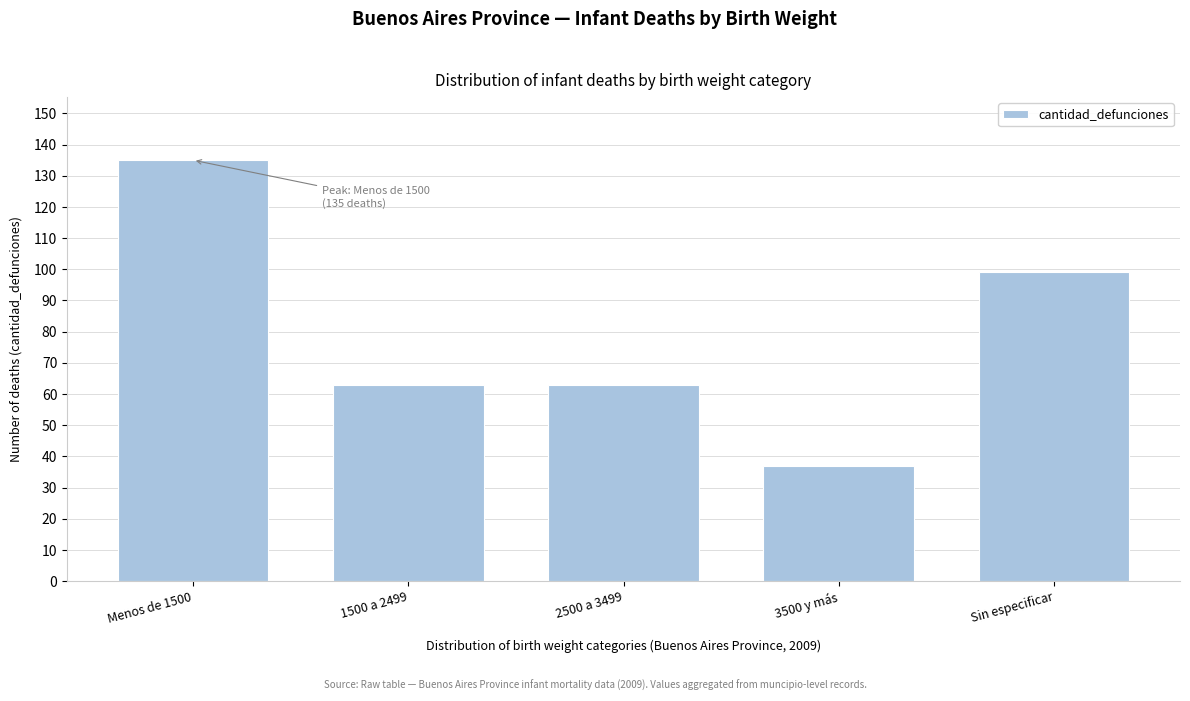

Reading left to right, what are all the values shown in this chart?

Menos de 1500=135	1500 a 2499=63	2500 a 3499=63	3500 y más=37	Sin especificar=99